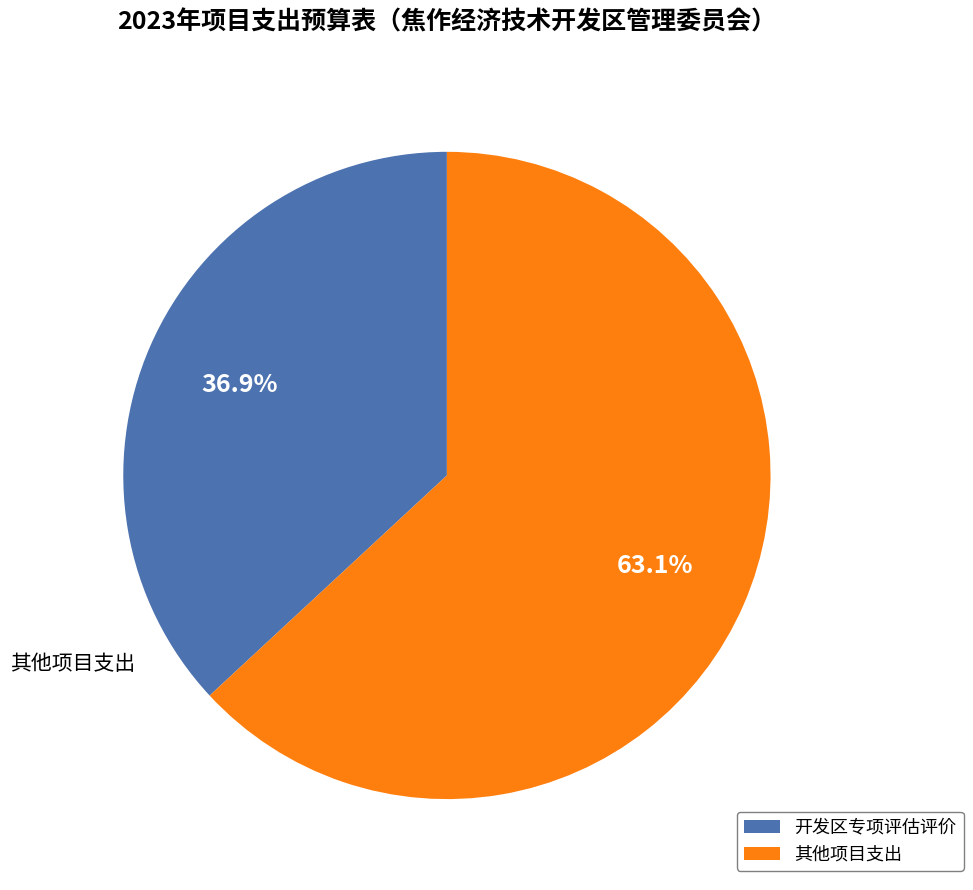

Does any single category account for the majority?

Yes